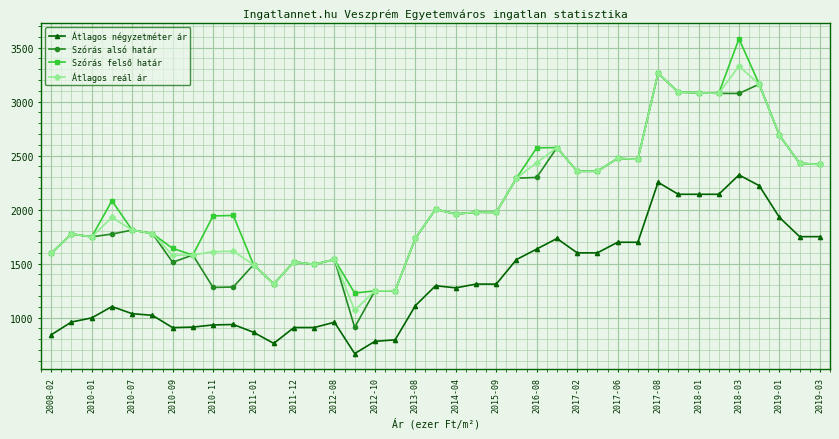

What is the value of the Átlagos négyzetméter ár point at the 16th from the left?

668